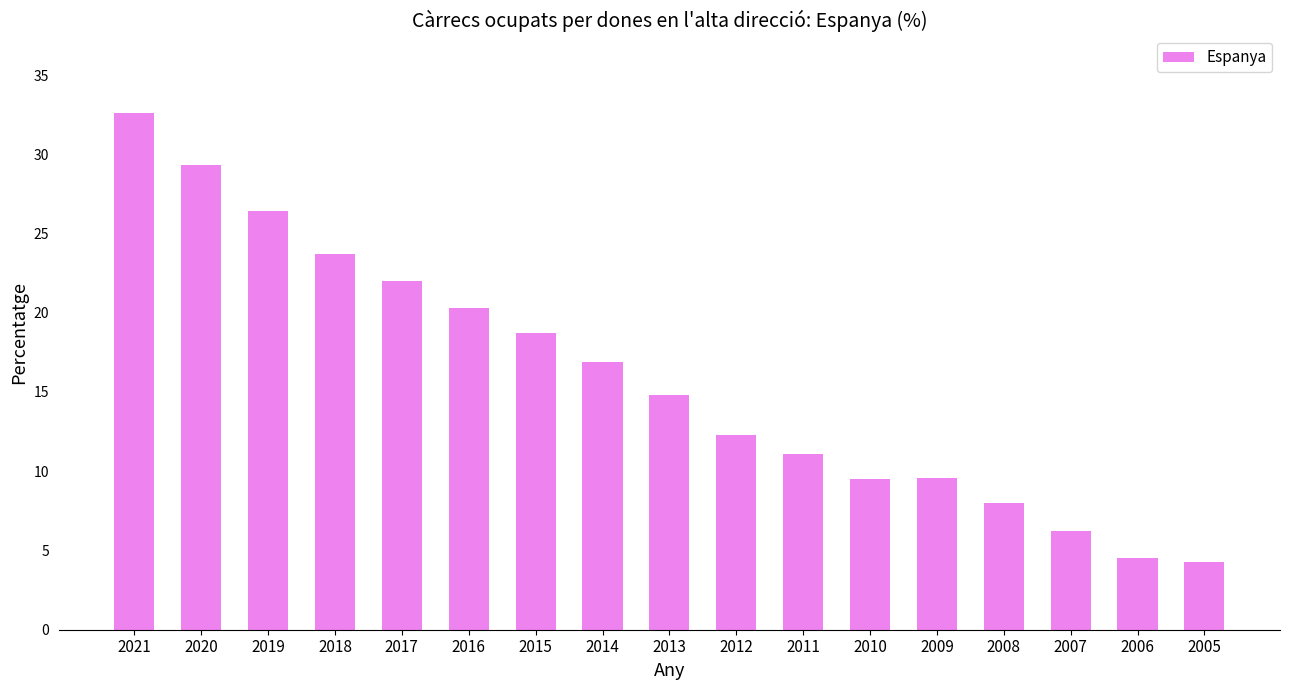

At which category does the chart reach its peak across all series?

2021